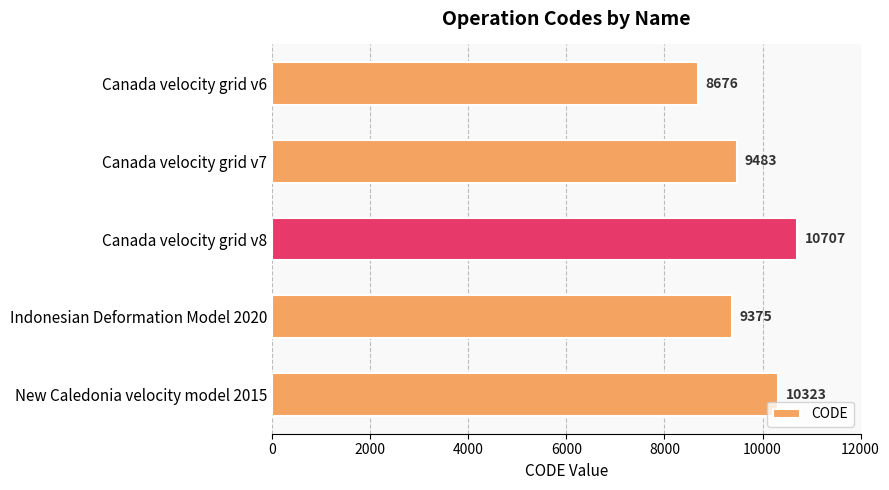

The chart shows a value of 9483 at Canada velocity grid v7. True or false?

True